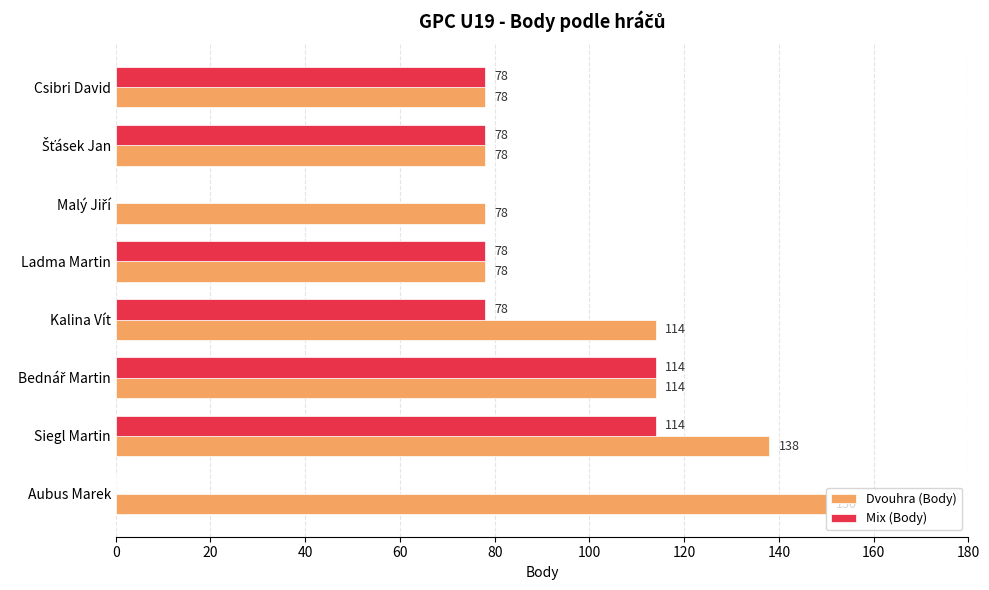

At which category is the sum across all series the highest?

Siegl Martin